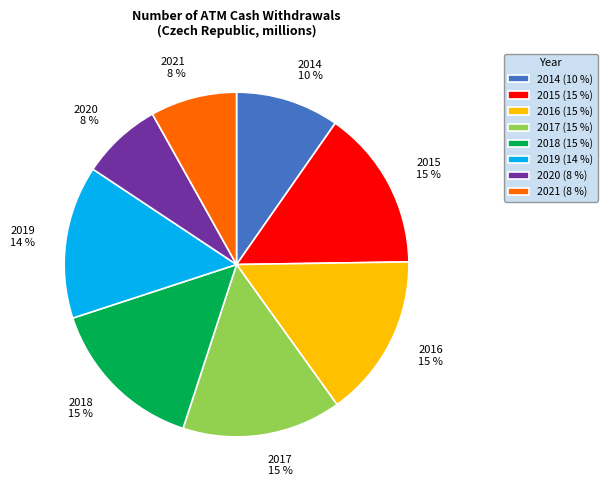

Count the number of slices in the pie.

8